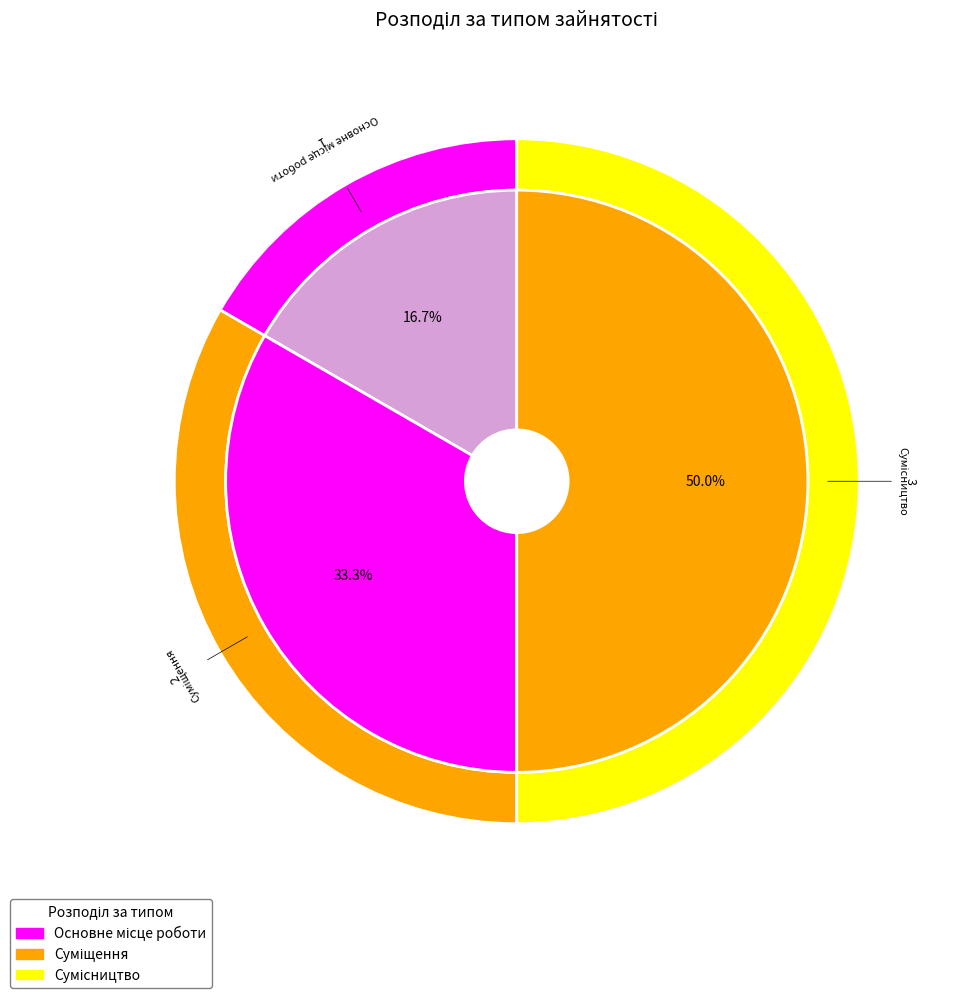

To the nearest percent, what is the combined percentage of Сумісництво and Суміщення?

83%